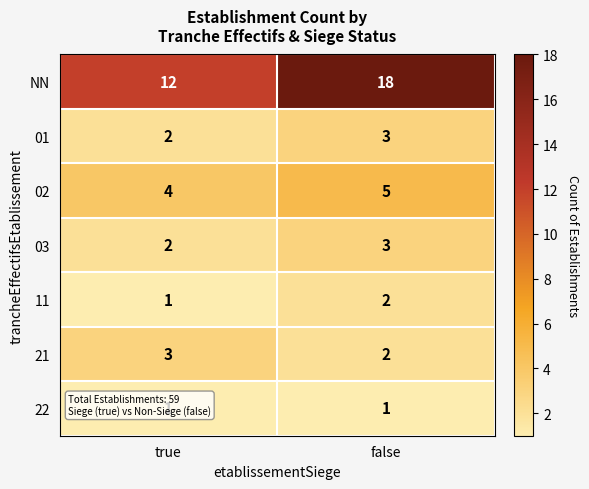

At which label is NN closest to 15?

true